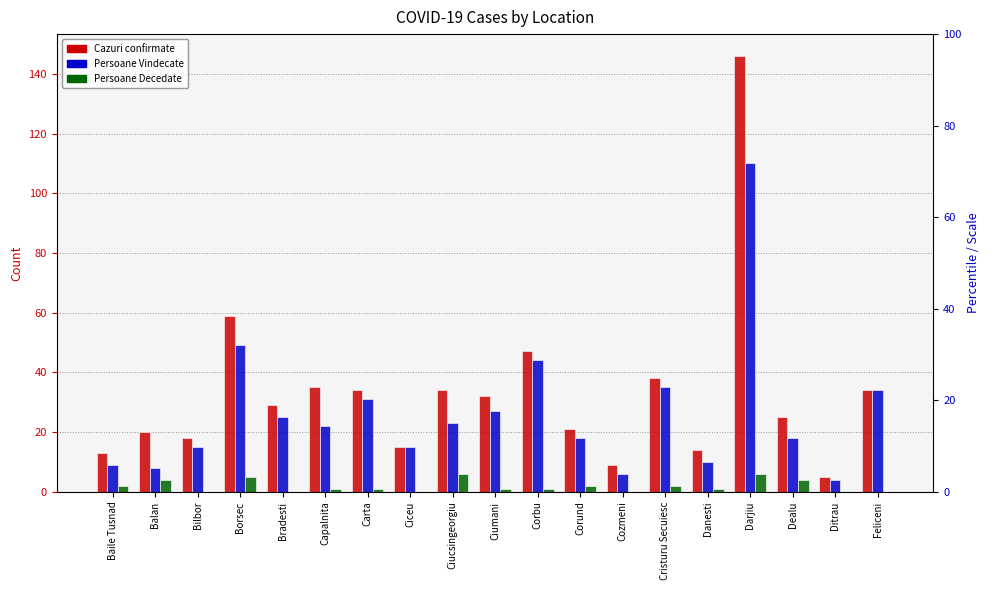

Between Danesti and Dealu, which is larger?

Dealu